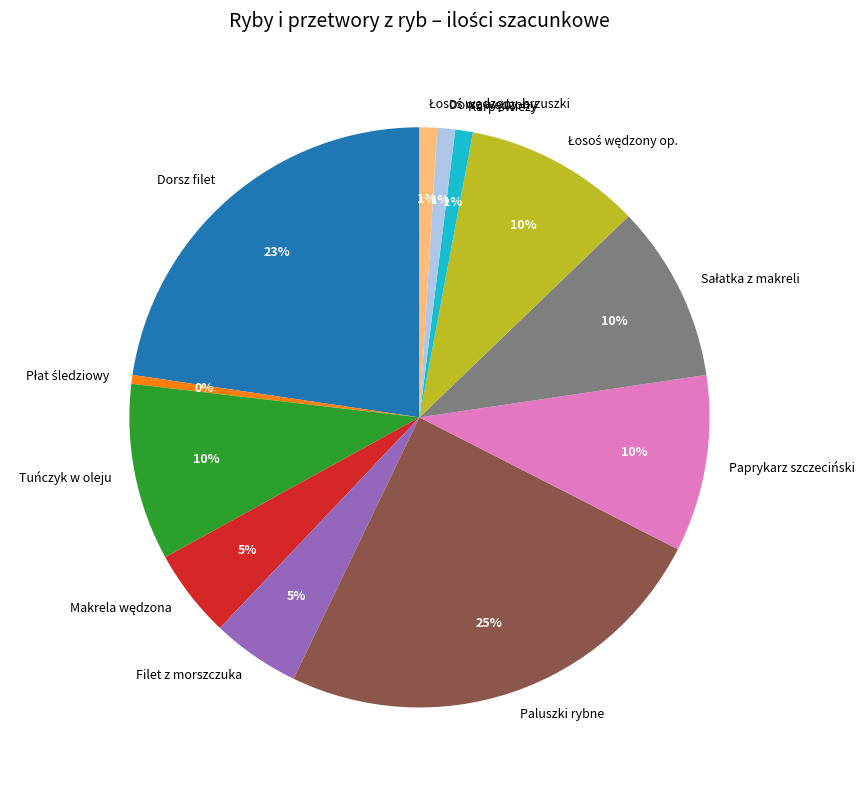

Count the number of slices in the pie.

12